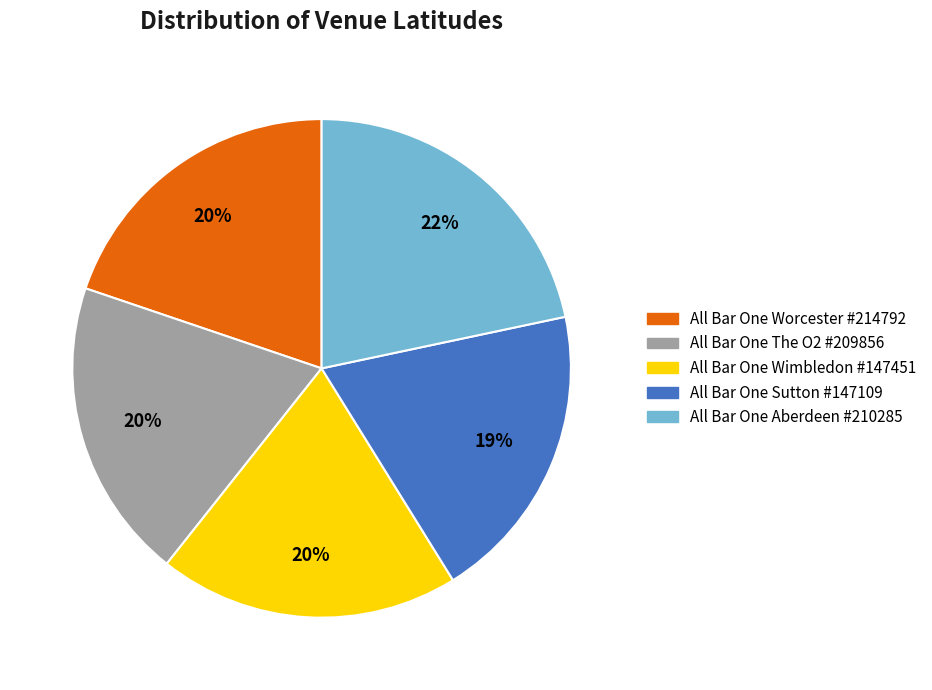

To the nearest percent, what is the average slice percentage?

20%